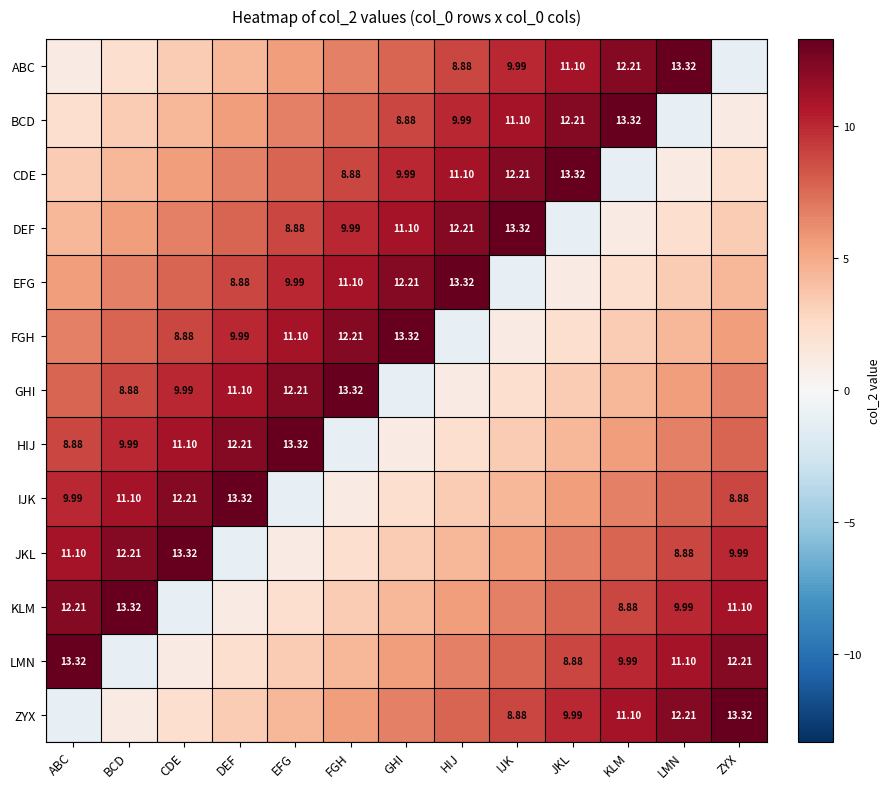

At BCD, list the series in order from largest to smallest.

KLM, JKL, IJK, HIJ, GHI, FGH, EFG, DEF, CDE, BCD, ABC, ZYX, LMN